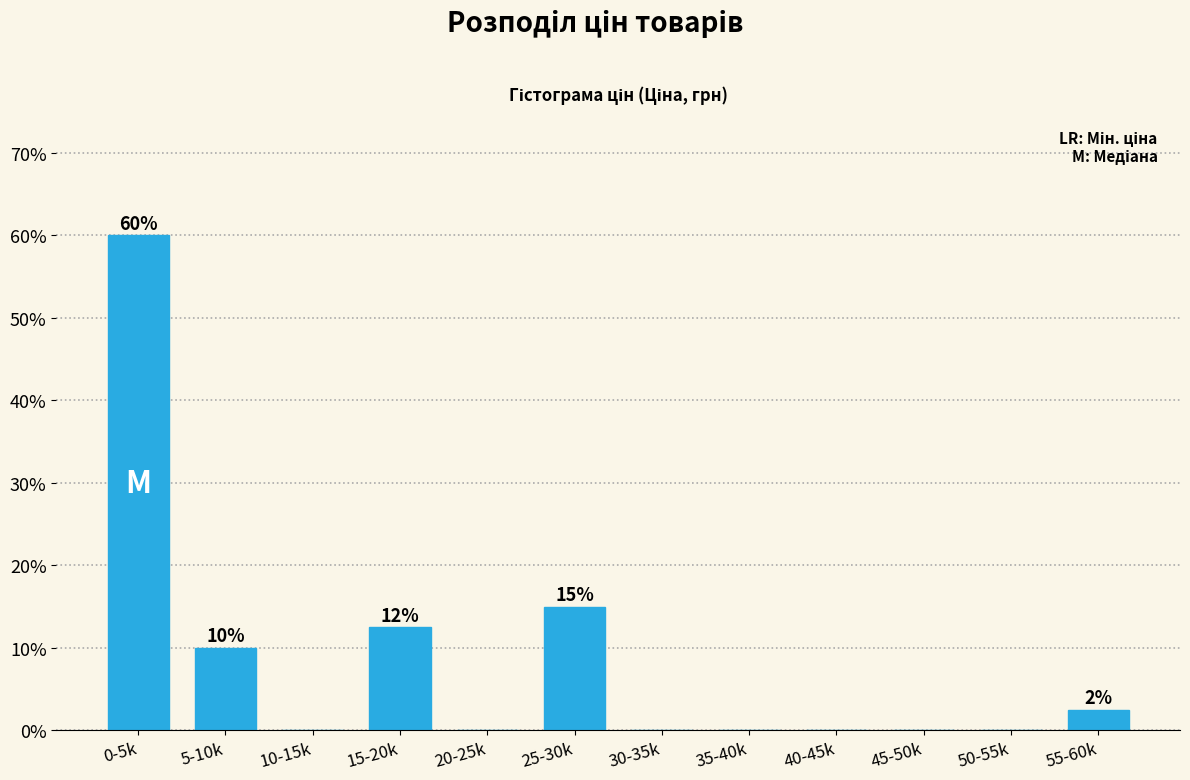

Reading left to right, transcribe all the data shown in this chart.

0-5k=60.0	5-10k=10.0	10-15k=0.0	15-20k=12.5	20-25k=0.0	25-30k=15.0	30-35k=0.0	35-40k=0.0	40-45k=0.0	45-50k=0.0	50-55k=0.0	55-60k=2.5